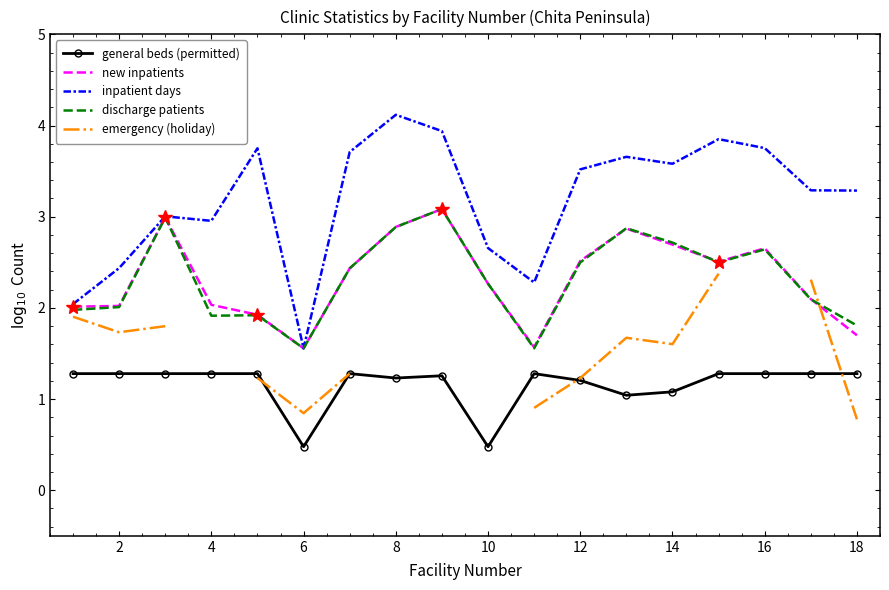

What is the maximum value shown in the chart?

4.1